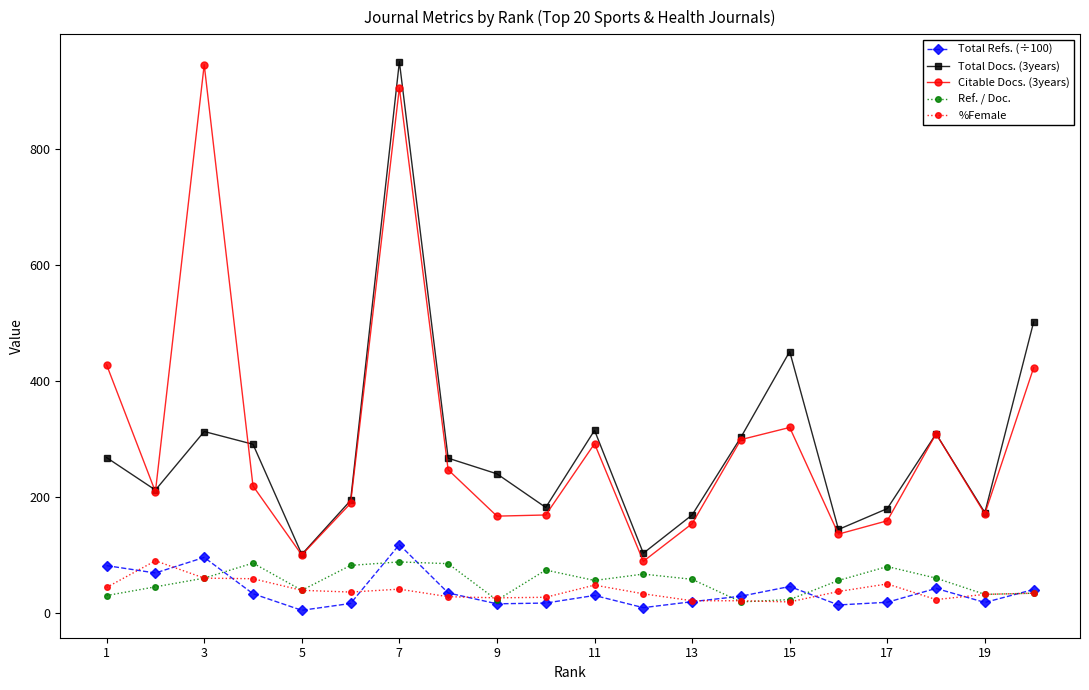

What is the highest value of the Citable Docs. (3years) series?

946.0